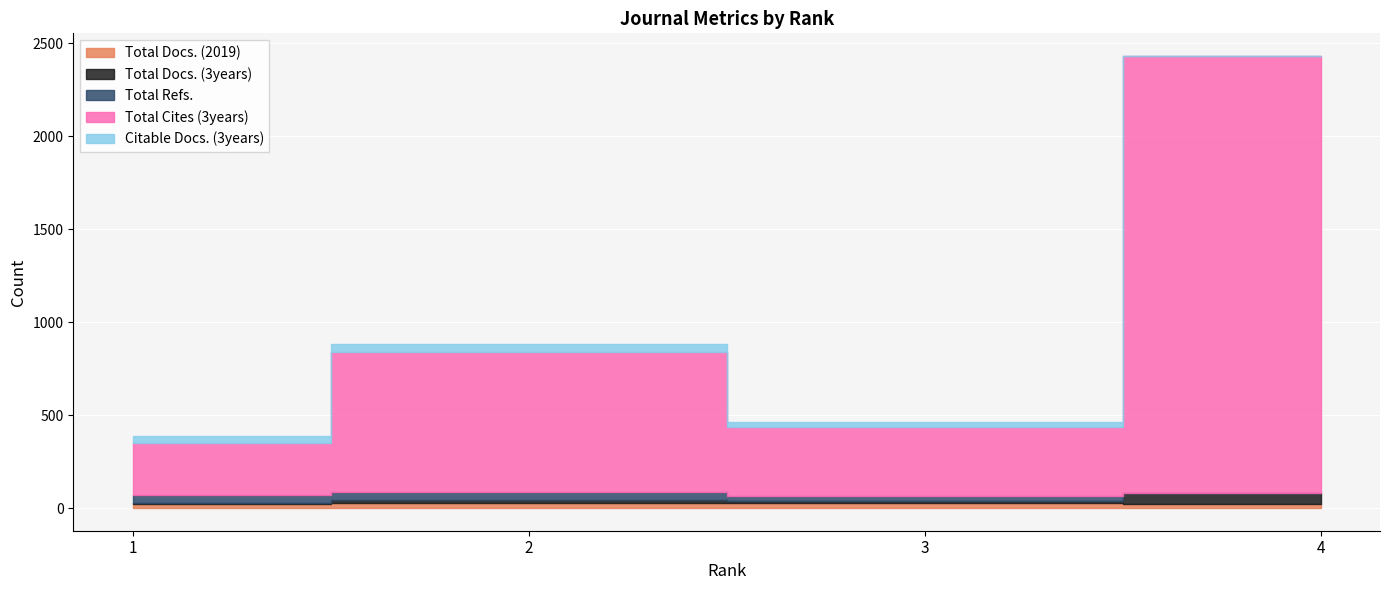

Reading left to right, what are all the values shown in this chart?

Total Docs. (2019): 1=23	2=25	3=28	4=23
Total Docs. (3years): 1=6	2=16	3=10	4=59
Total Refs.: 1=42	2=44	3=29	4=0
Total Cites (3years): 1=282	2=755	3=370	4=2351
Citable Docs. (3years): 1=35	2=45	3=29	4=0